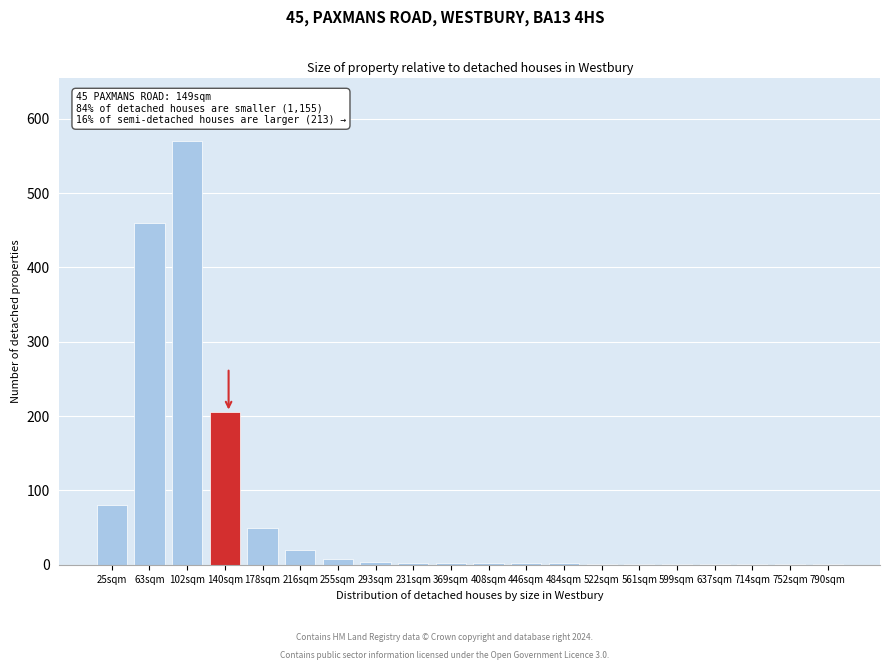

At which category does the chart reach its peak across all series?

102sqm